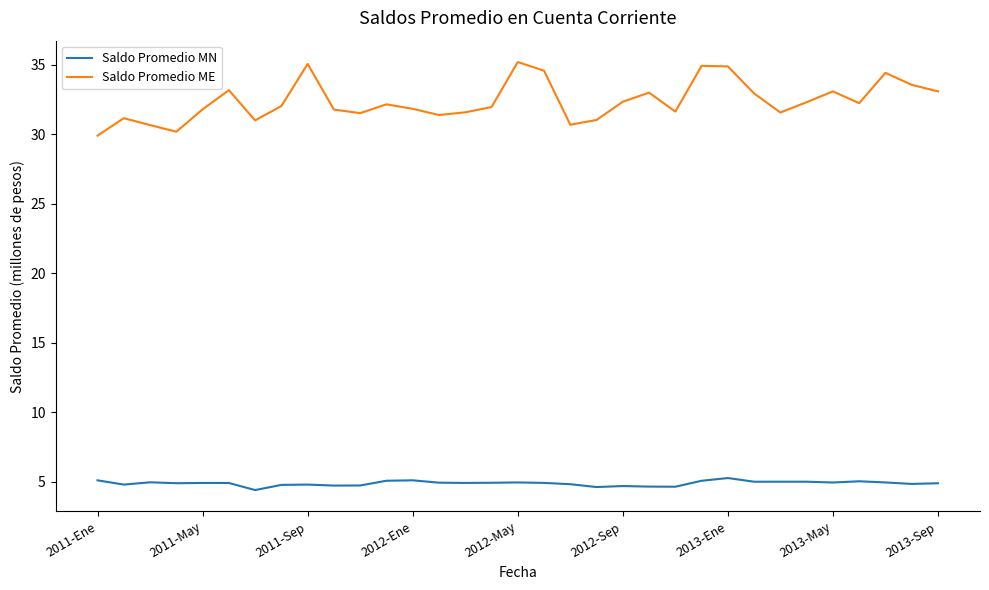

What is the sum of all Saldo Promedio ME values?

1068.1